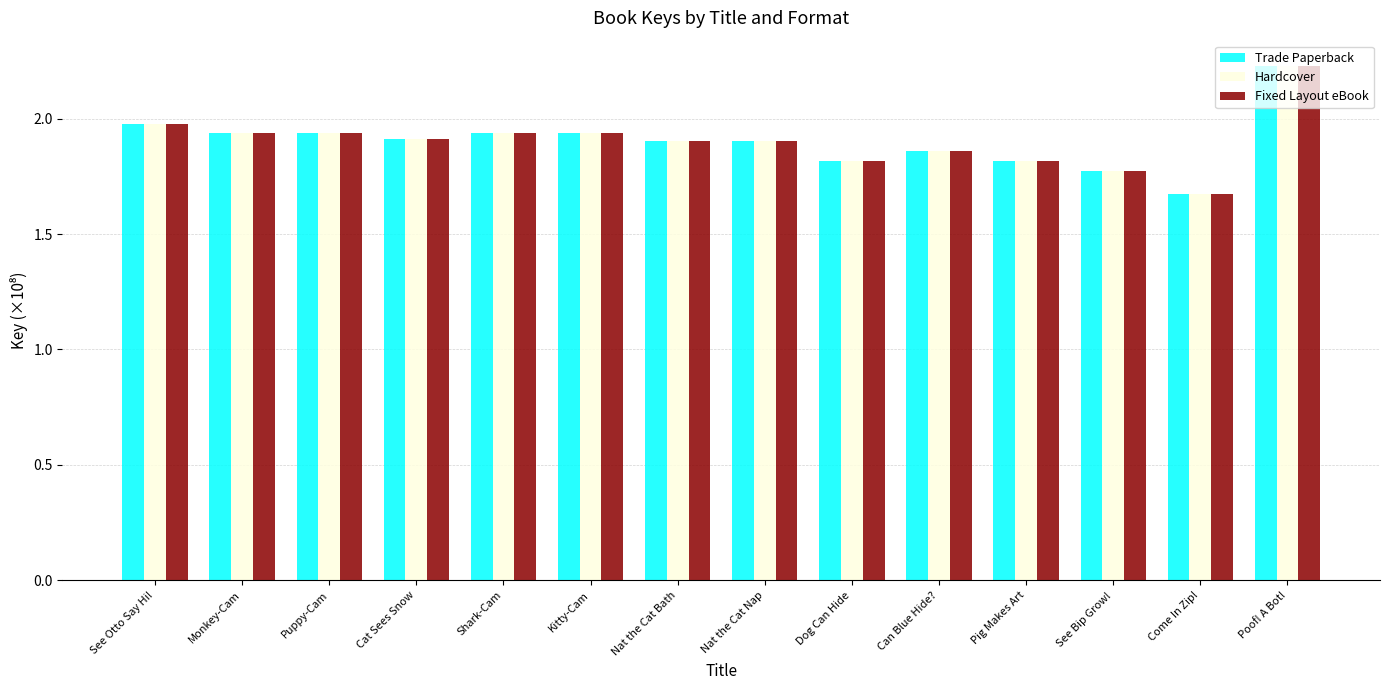

True or false: Hardcover has a value of 2.0 at See Otto Say Hi!.

True